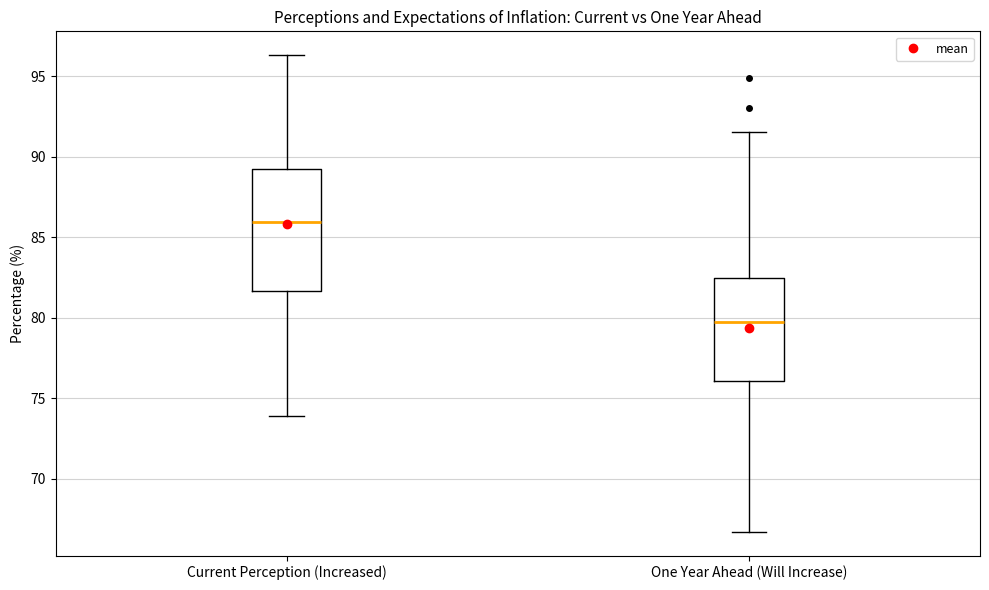

Where is the lower edge of the box for Current Perception (Increased) on the y-axis? The values are not printed on the chart, so give them approximately, as read against the axis.

81.5